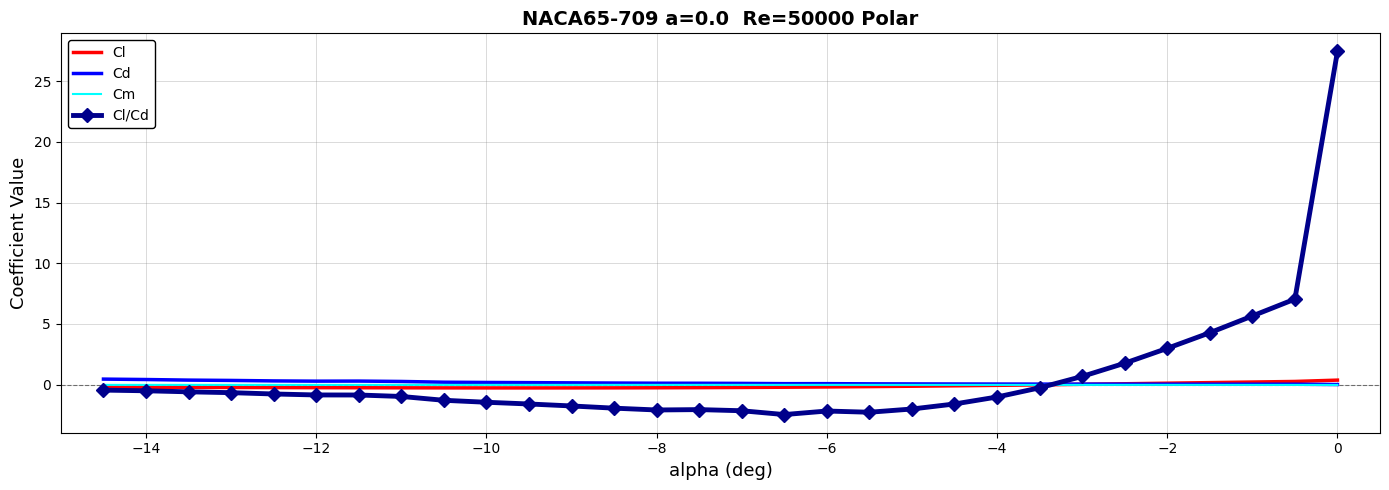

What is the maximum value shown in the chart?

27.4